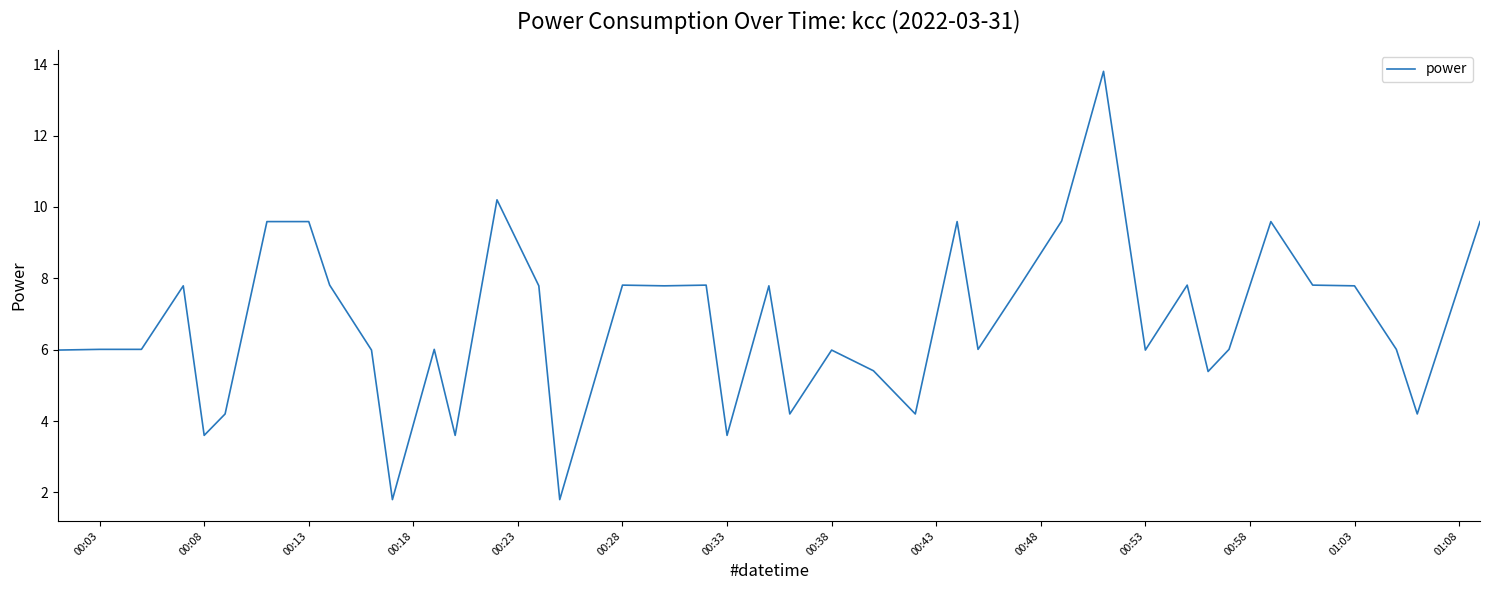

What is the difference between the maximum and minimum values?

12.0